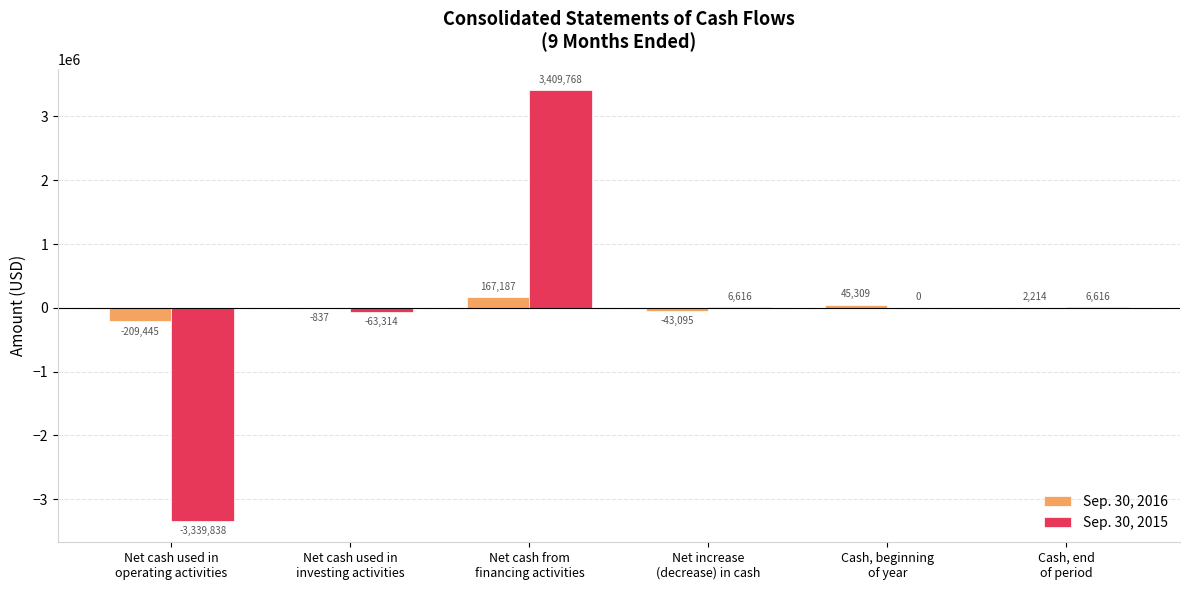

What is the highest value of the Sep. 30, 2016 series?

167187